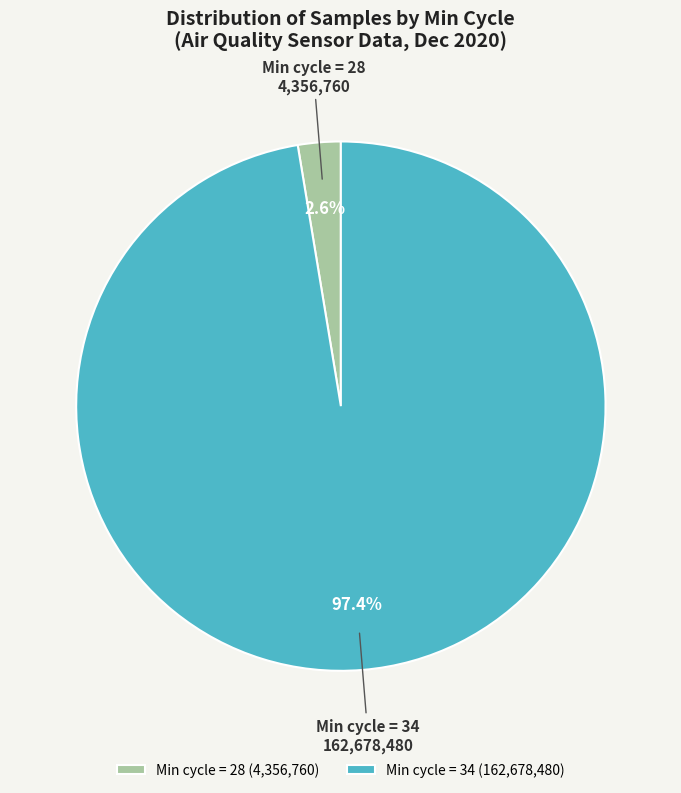

Is Min cycle = 28 (4,356,760) the majority of the pie?

No